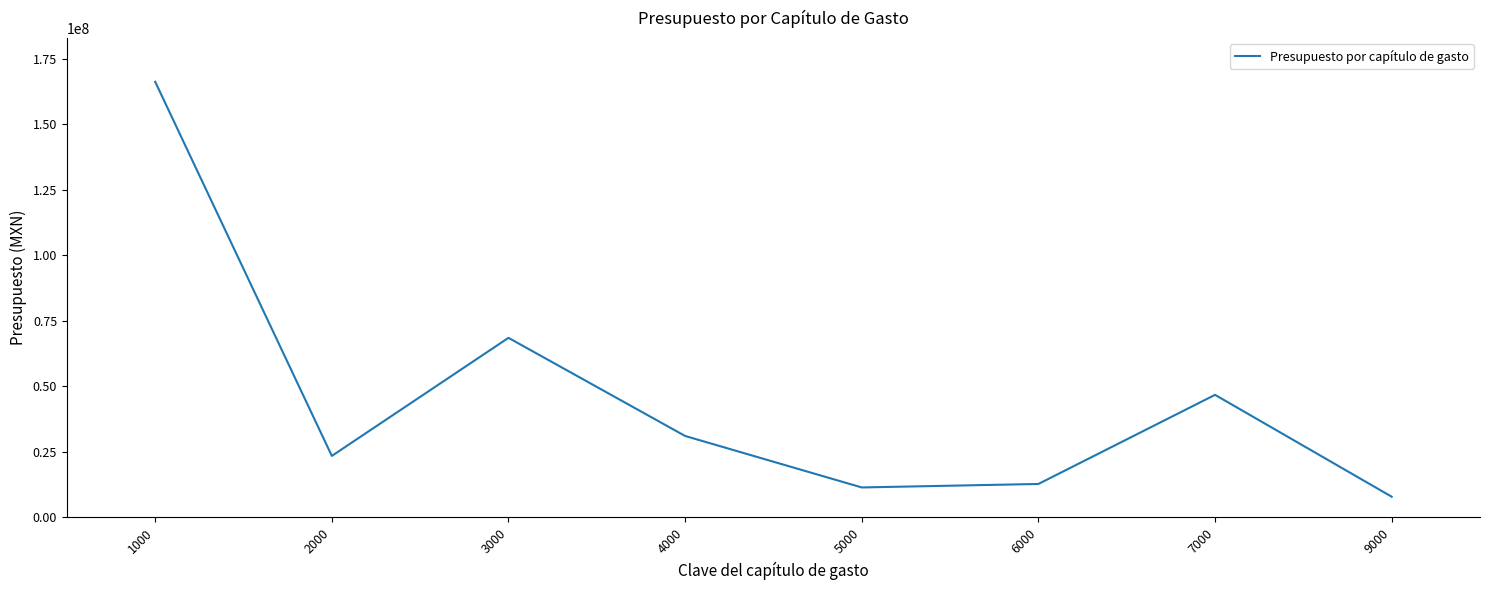

How many lines are shown in the chart?

1